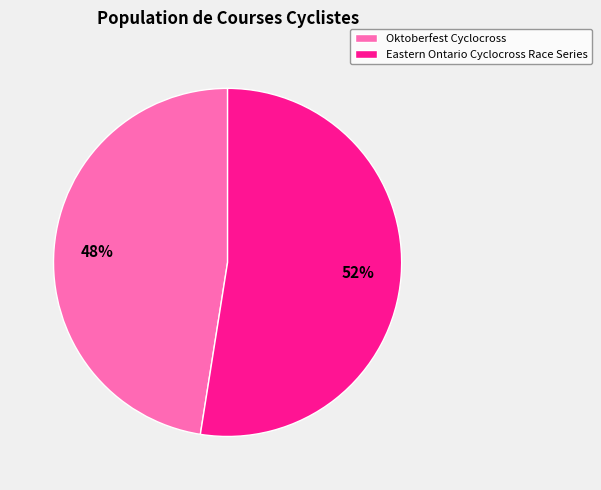

Does Eastern Ontario Cyclocross Race Series account for over 50% of the chart?

Yes